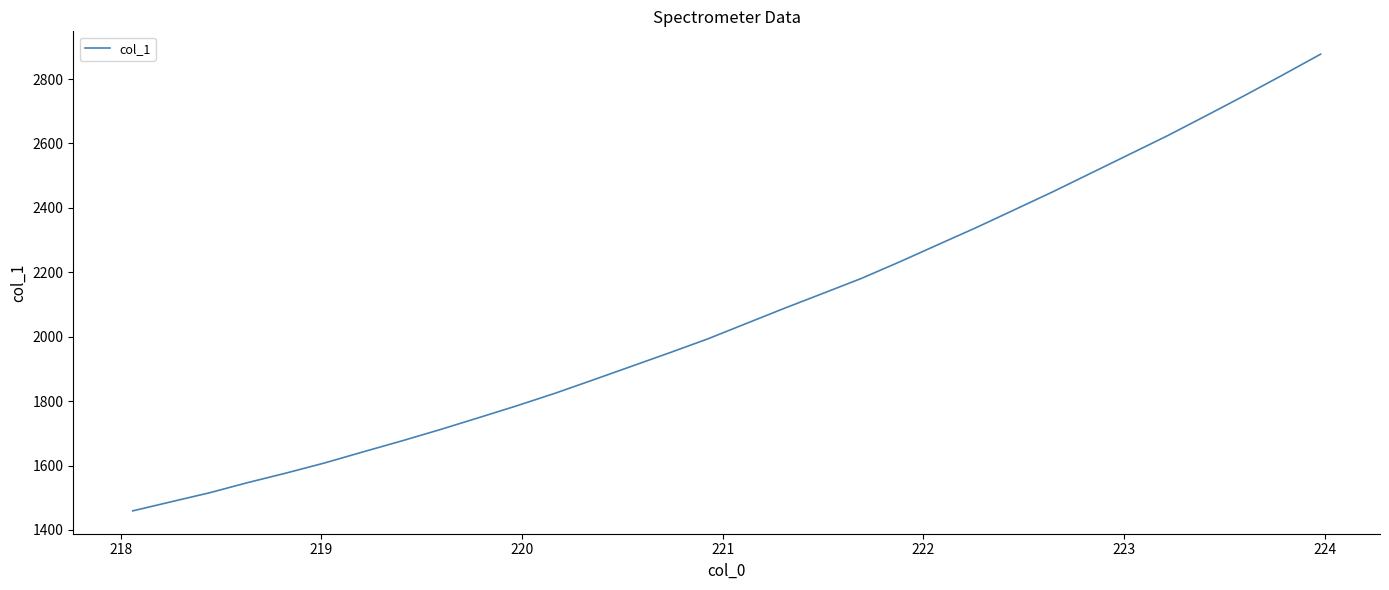

What is the difference between the second highest and second lowest values?

1324.7